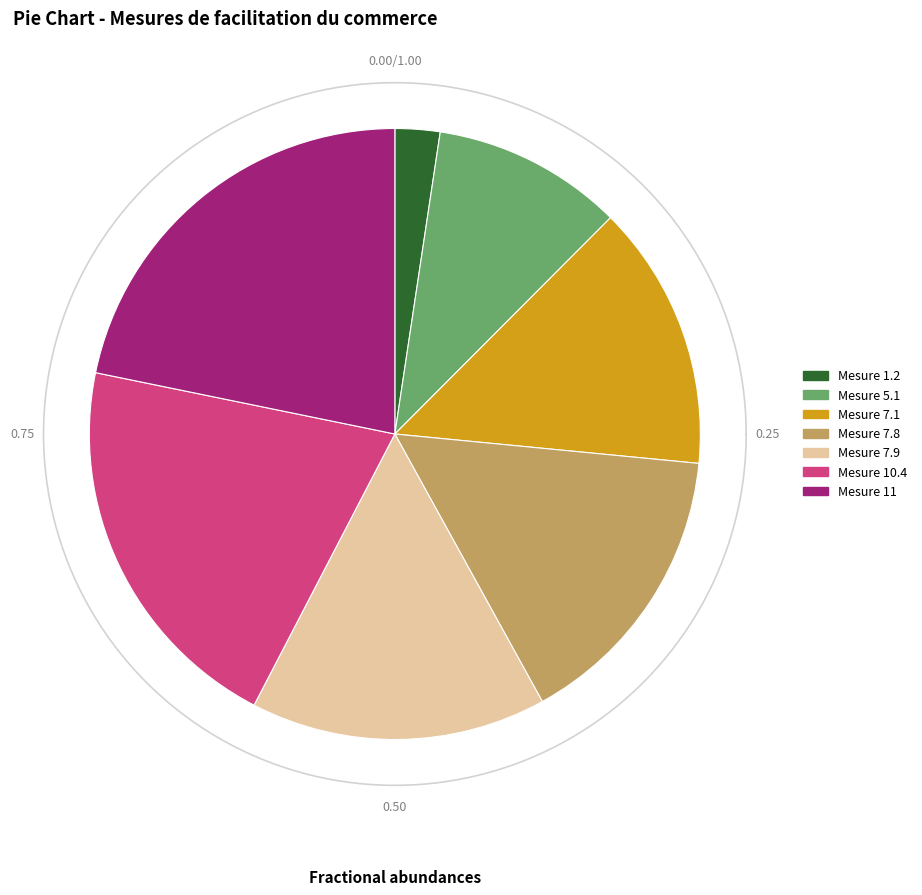

How many segments does this pie chart have?

7